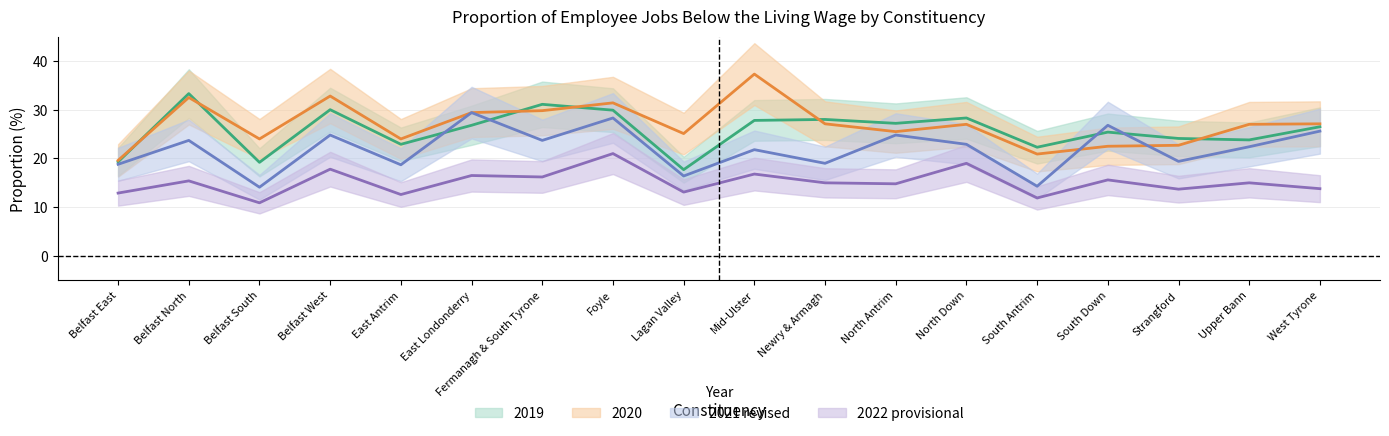

How many lines are shown in the chart?

4